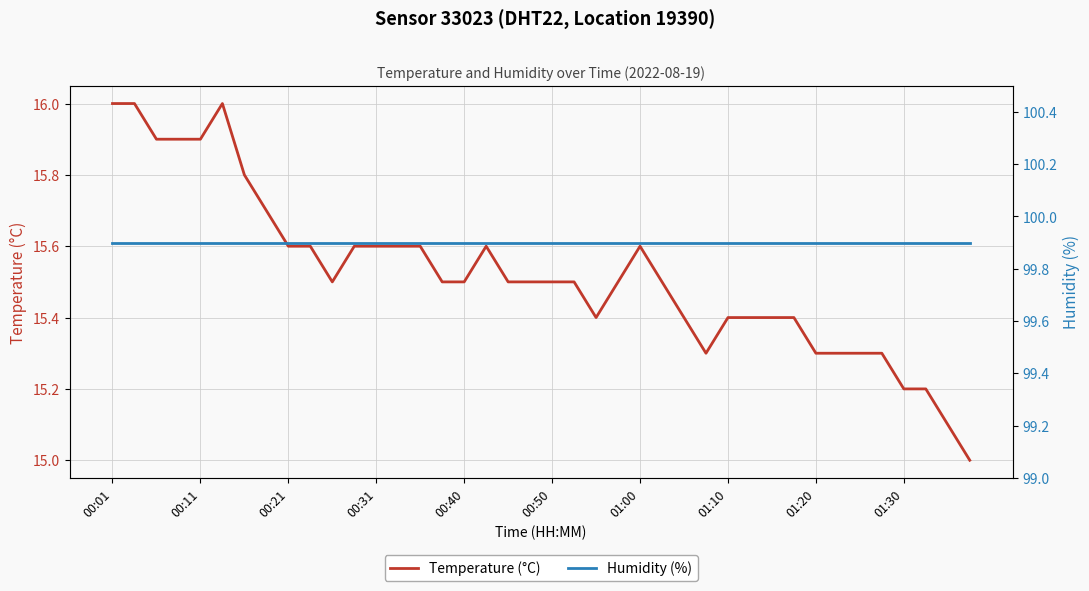

At which label does Humidity (%) reach its minimum?

00:01